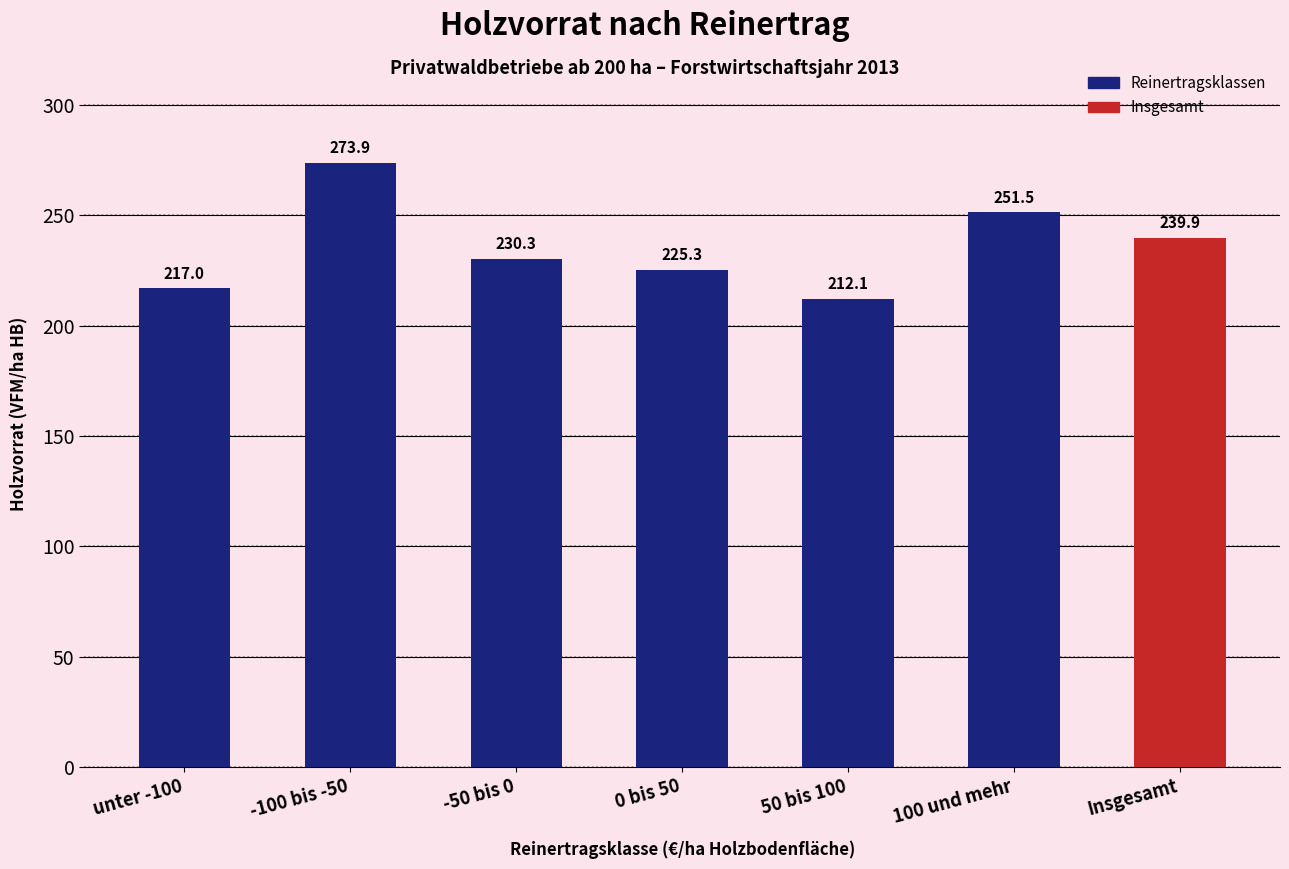

Reading left to right, extract all data points from this chart.

unter -100=217.0	-100 bis -50=273.9	-50 bis 0=230.3	0 bis 50=225.3	50 bis 100=212.1	100 und mehr=251.5	Insgesamt=239.9